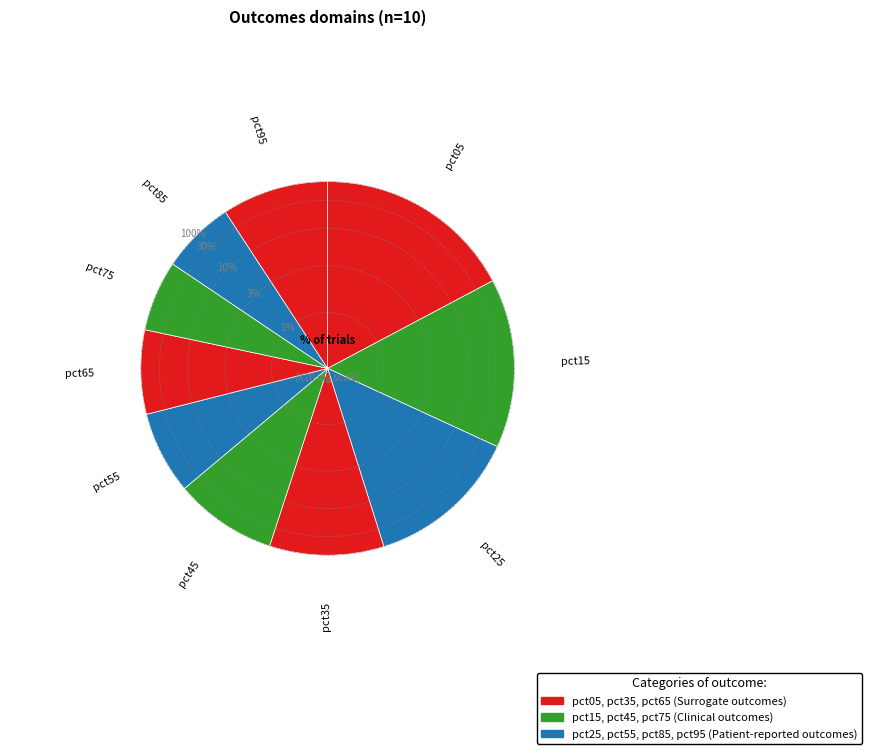

True or false: pct35 accounts for 22% of the total.

False